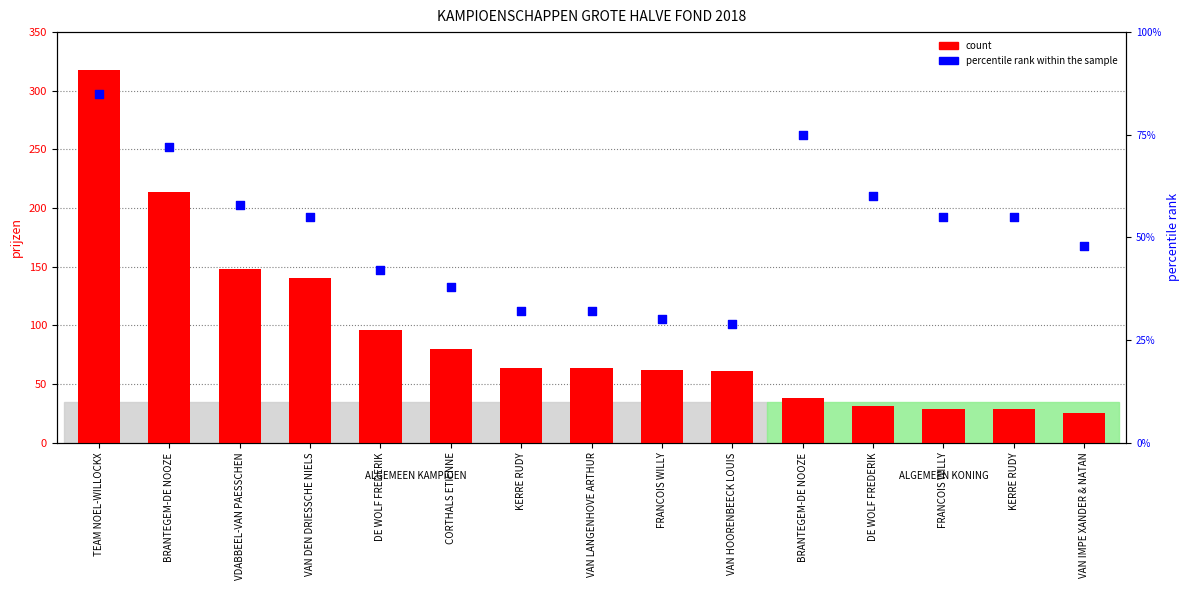

Which series contains the lowest Y value?

count